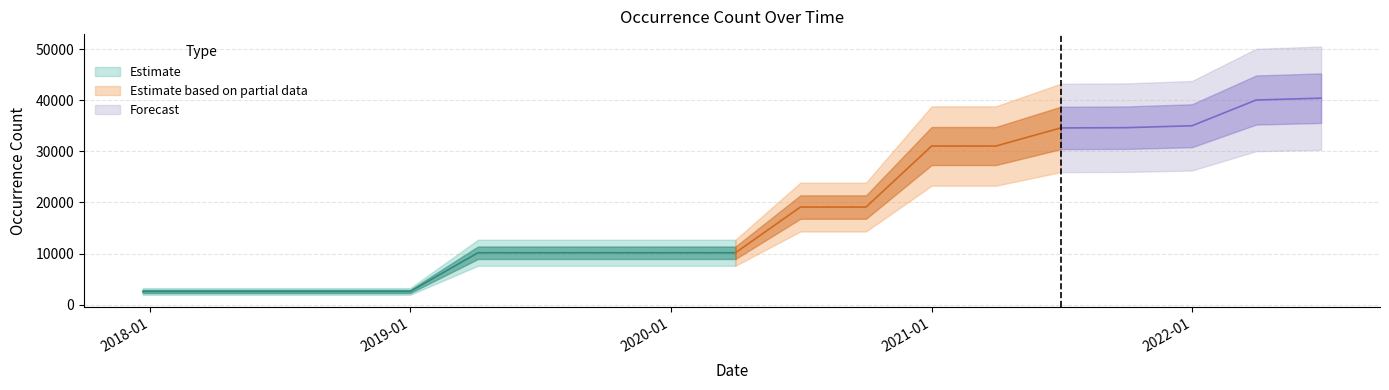

Approximately how many times larger is the value at 2020-07-01 compared to 2021-10-01?

0.6